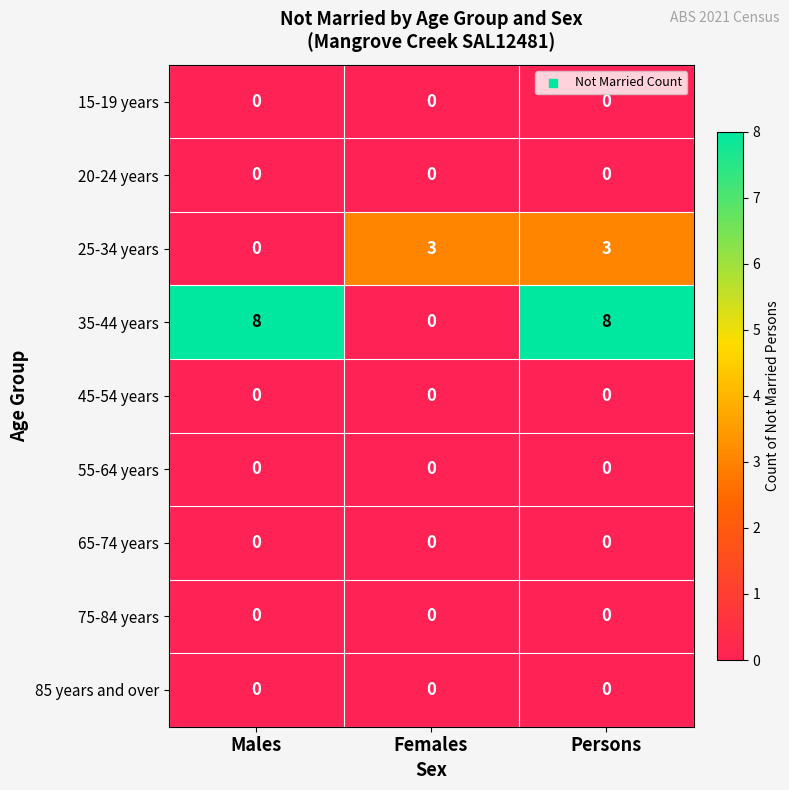

What is the greatest value displayed?

8